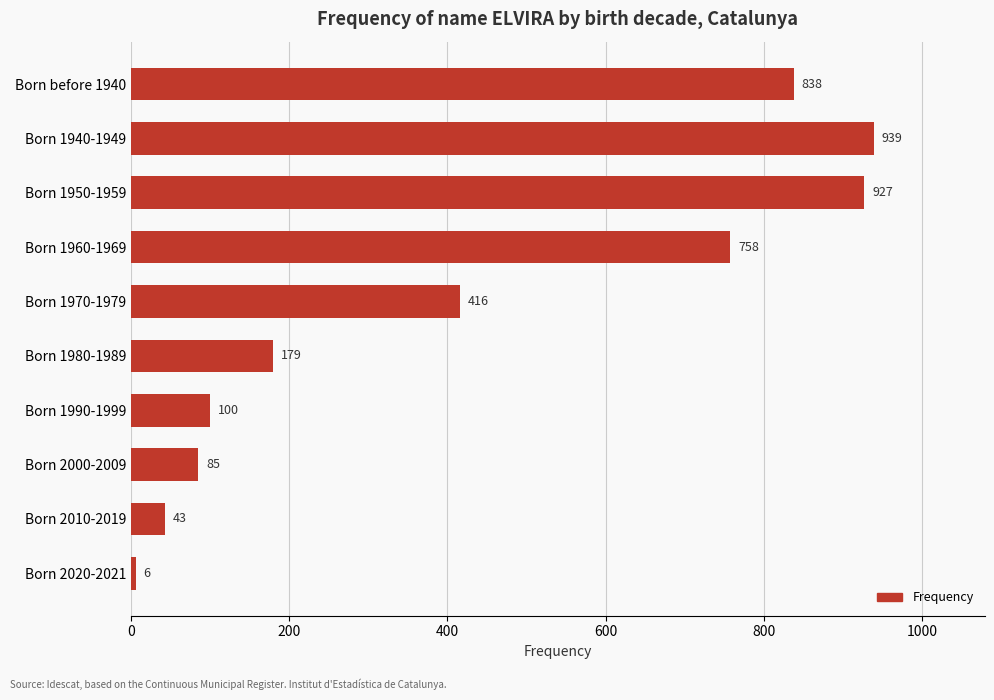

What is the value of the 5th bar from the top?

416